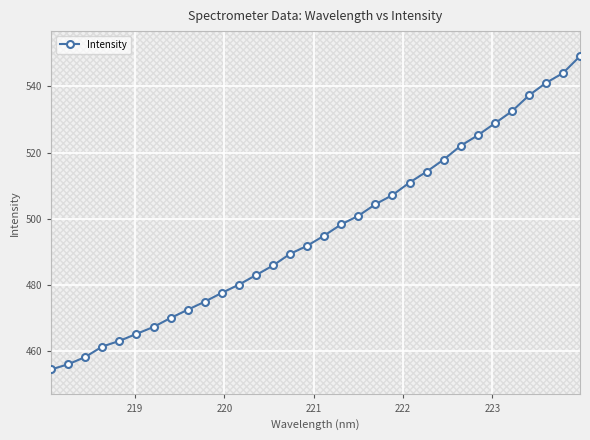

True or false: Intensity has more than 2 points higher than both neighbors.

False